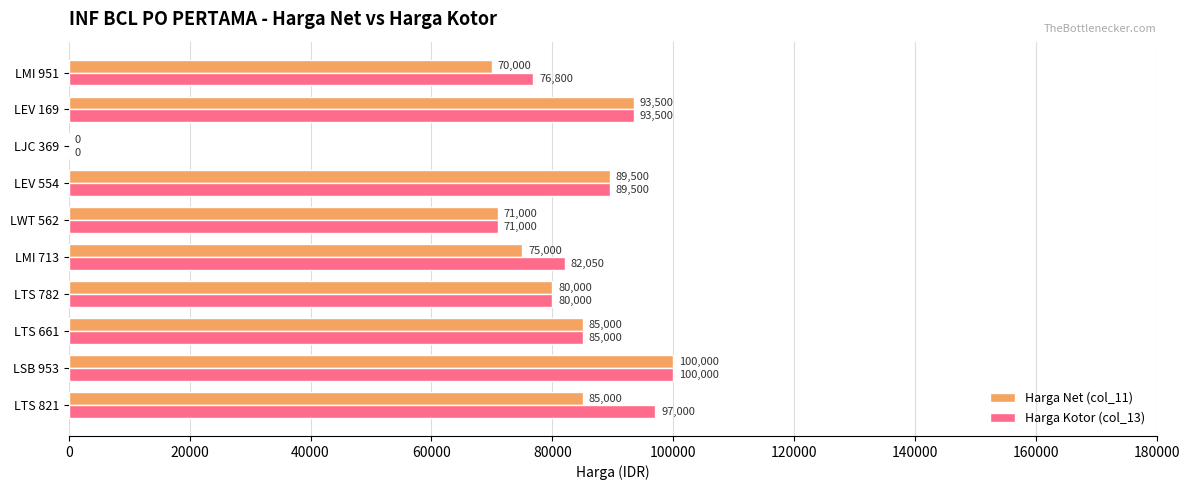

At which category is the sum across all series the highest?

LSB 953